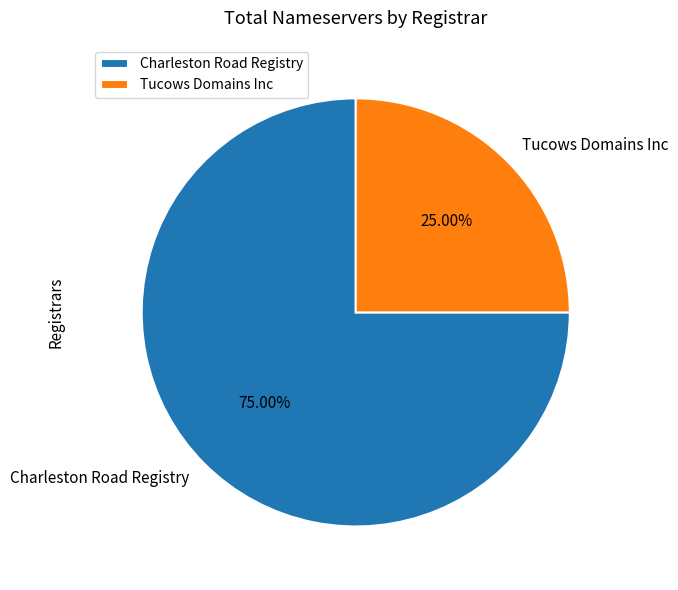

Is it true that Tucows Domains Inc is 25% of the pie?

True